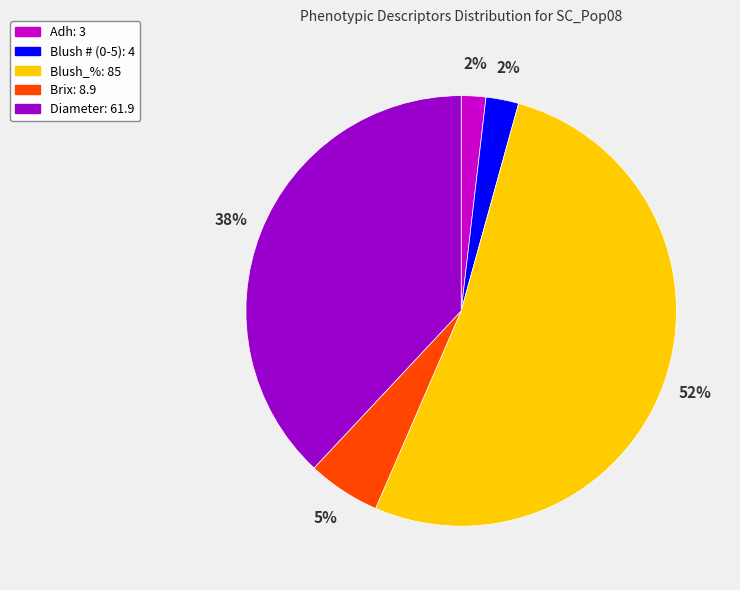

To the nearest percent, what is the average slice percentage?

20%